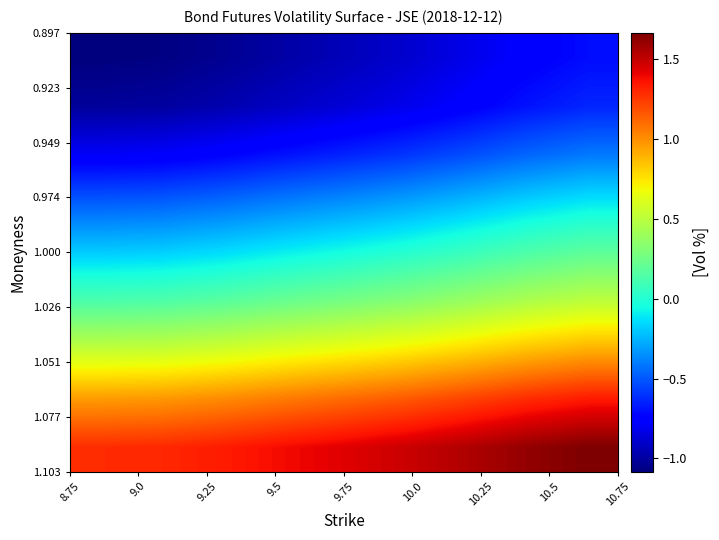

How many distinct data groups are displayed?

9